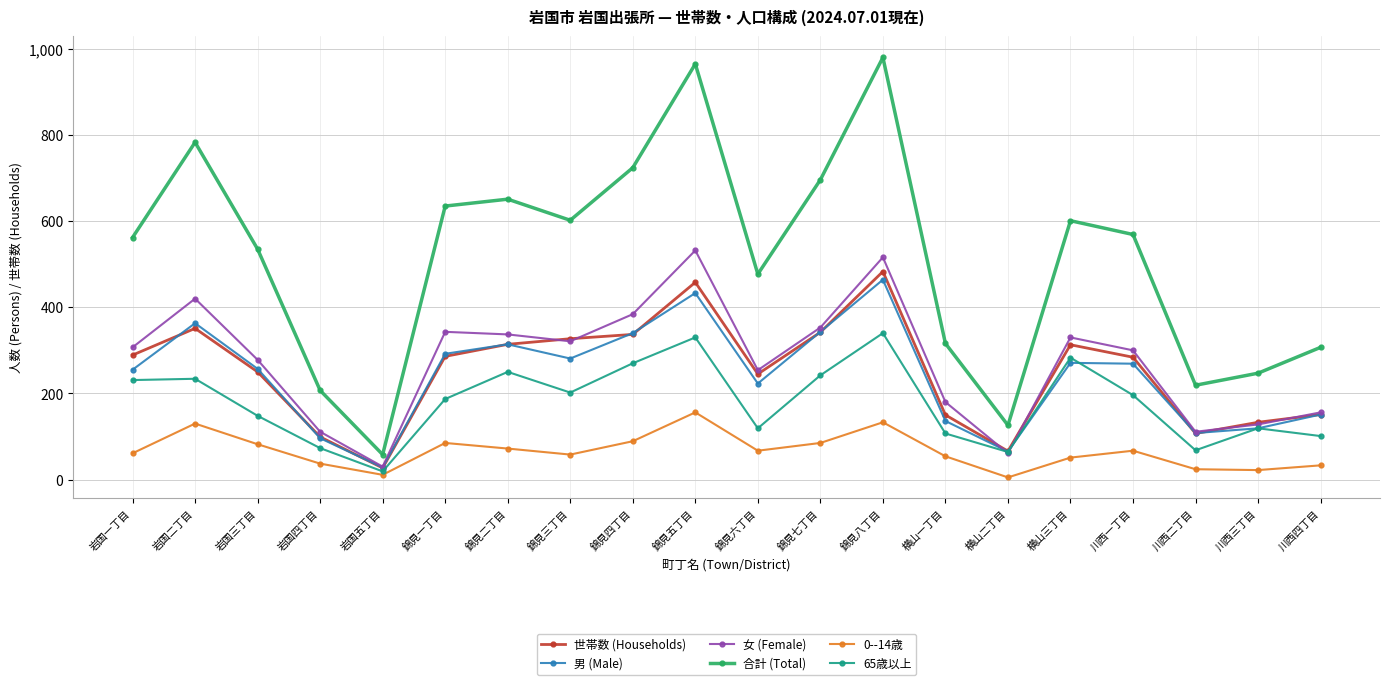

What value does the 0--14歳 series have at 錦見七丁目, to the nearest 5?

85